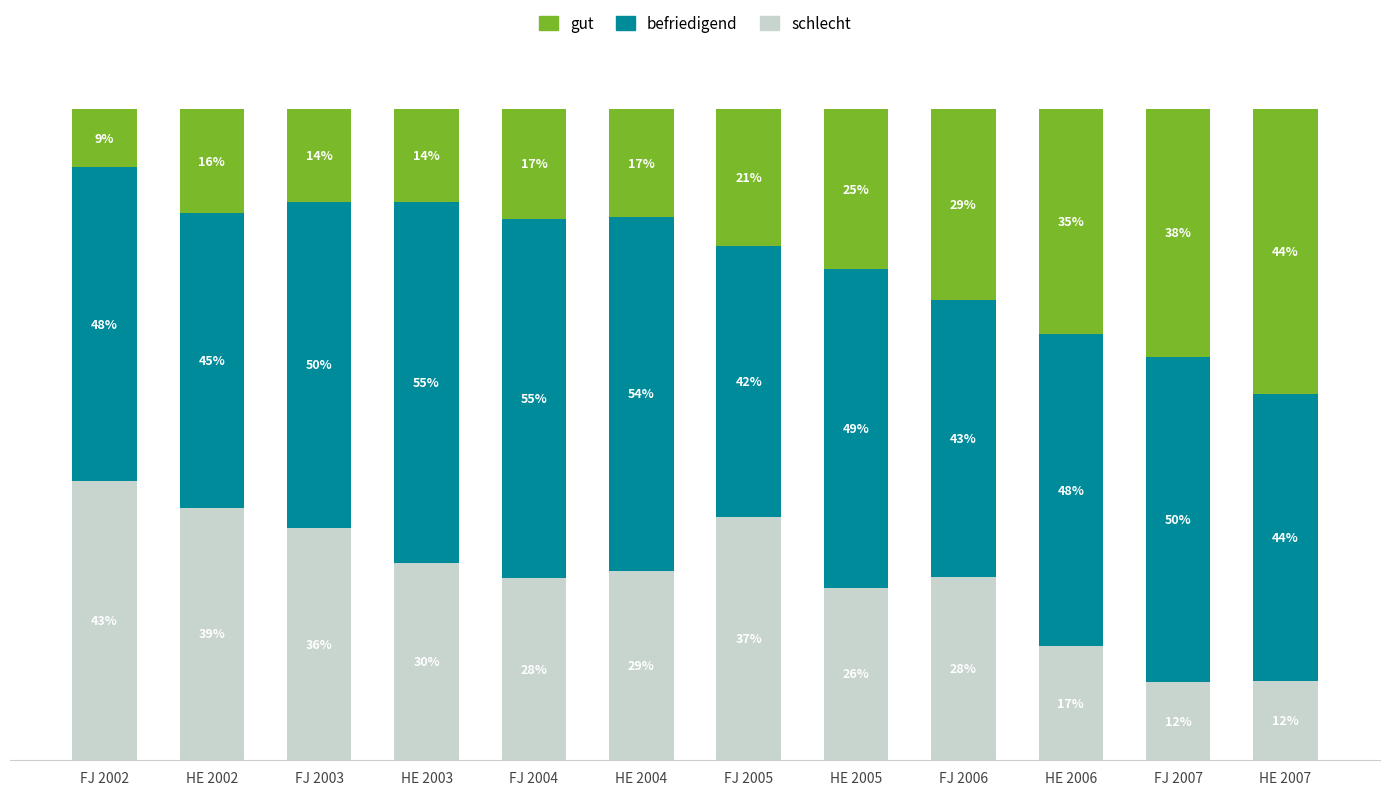

Does the chart contain any negative values?

No